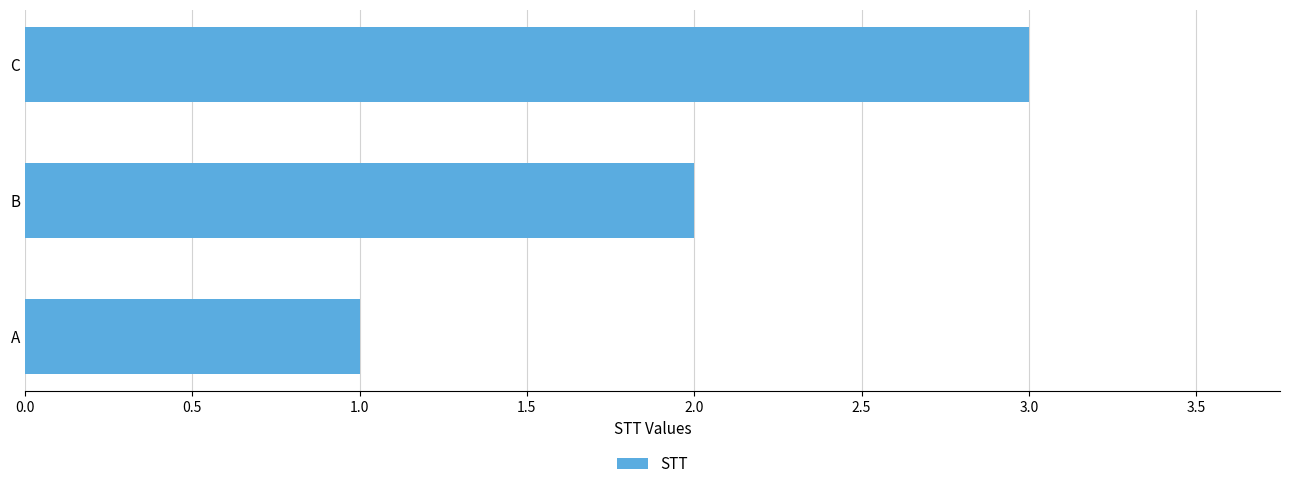

How many values are below 2?

1